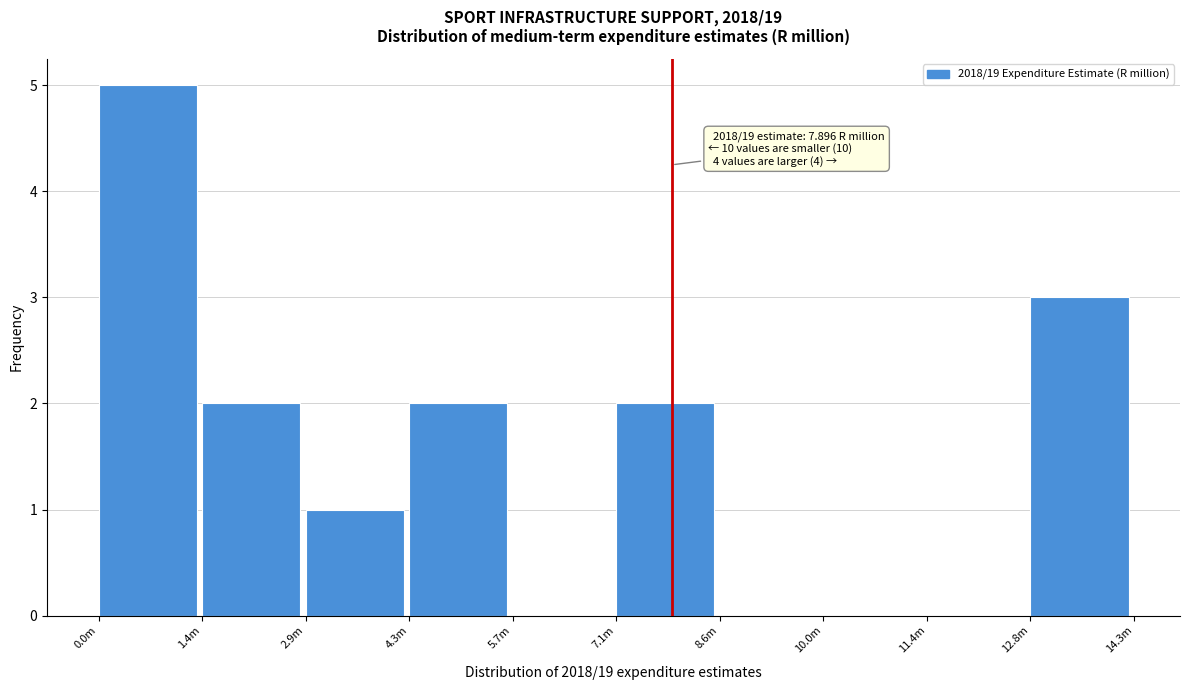

Reading right to left, what are all the values shown in this chart?

12.8m=3	11.4m=0	10.0m=0	8.6m=0	7.1m=2	5.7m=0	4.3m=2	2.9m=1	1.4m=2	0.0m=5